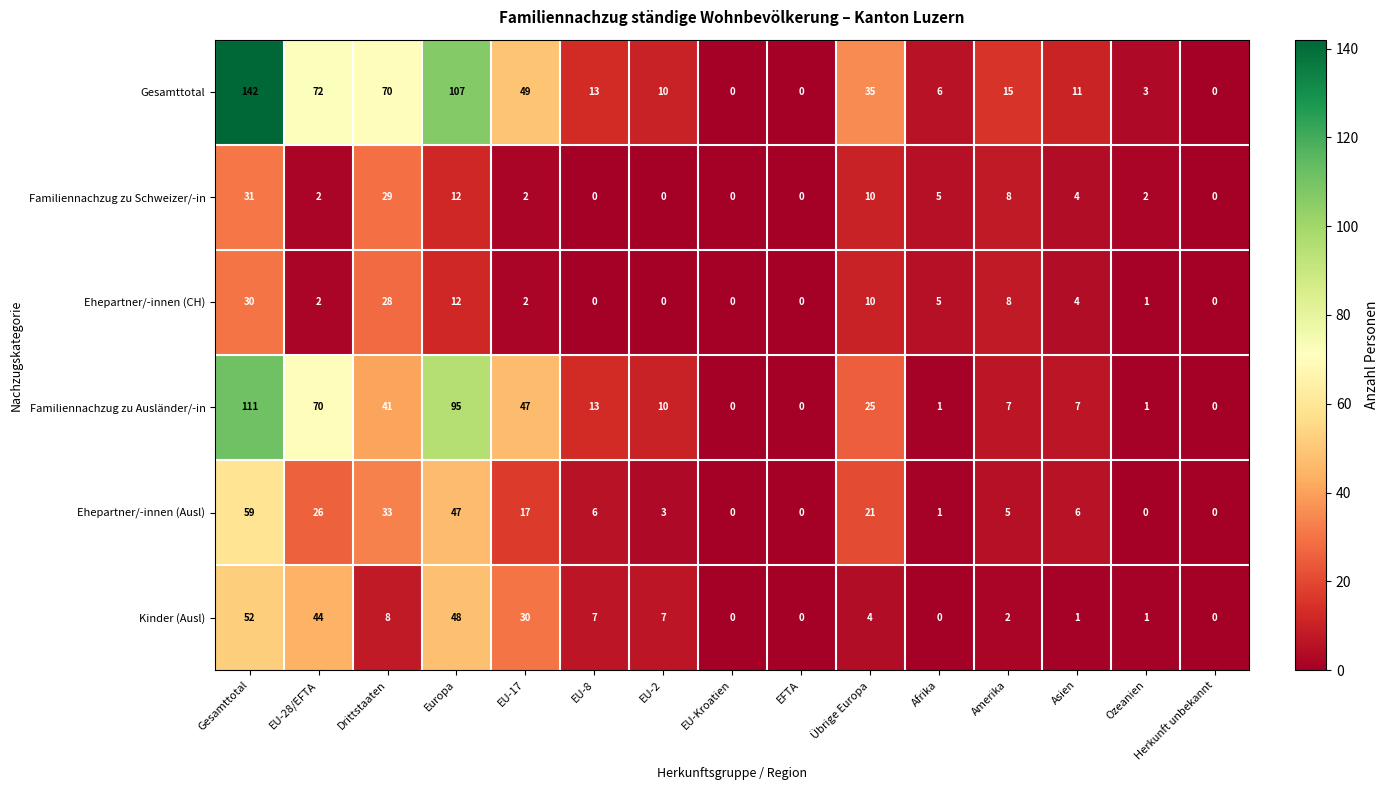

Which label corresponds to the largest value in the chart?

Gesamttotal